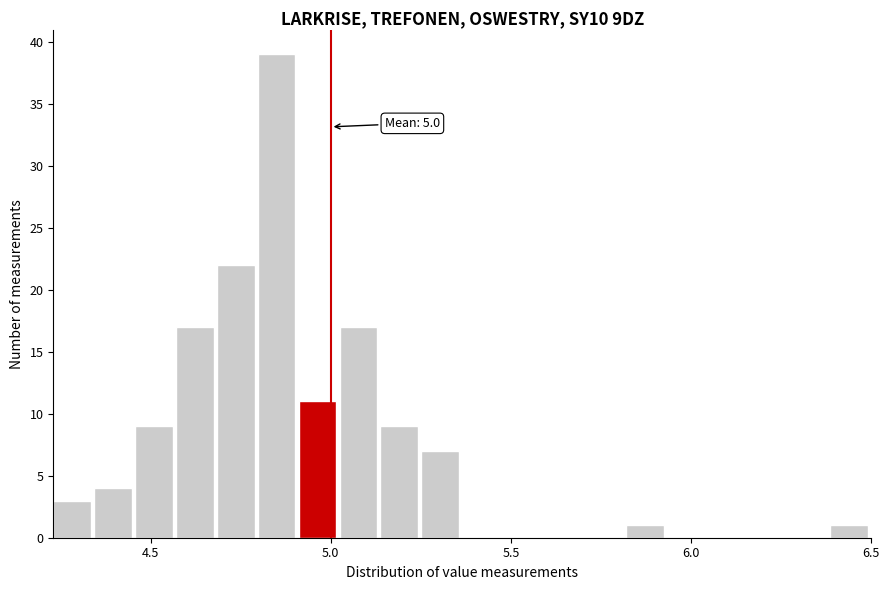

Read against the x-axis, roughly where is the centre of the tallest bar?

4.85